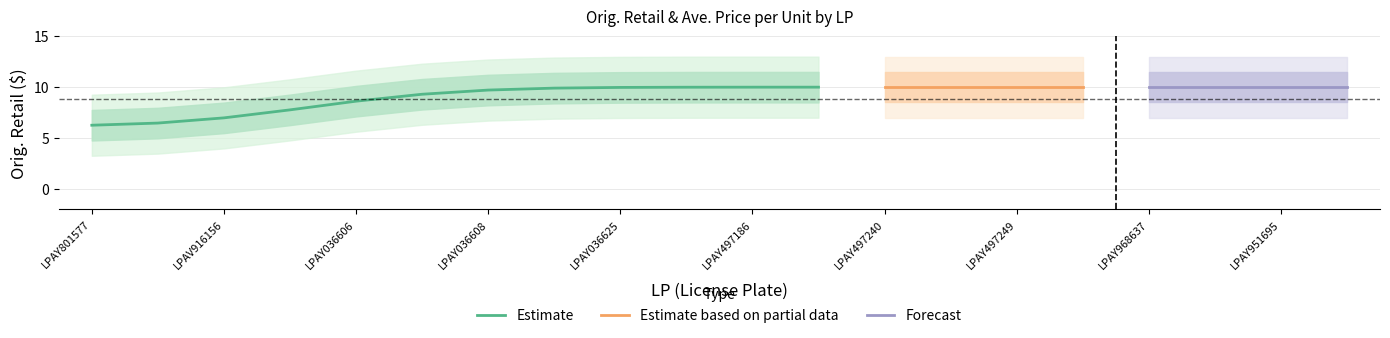

True or false: Ave. Price per Unit and Orig. Retail cross at least once.

False